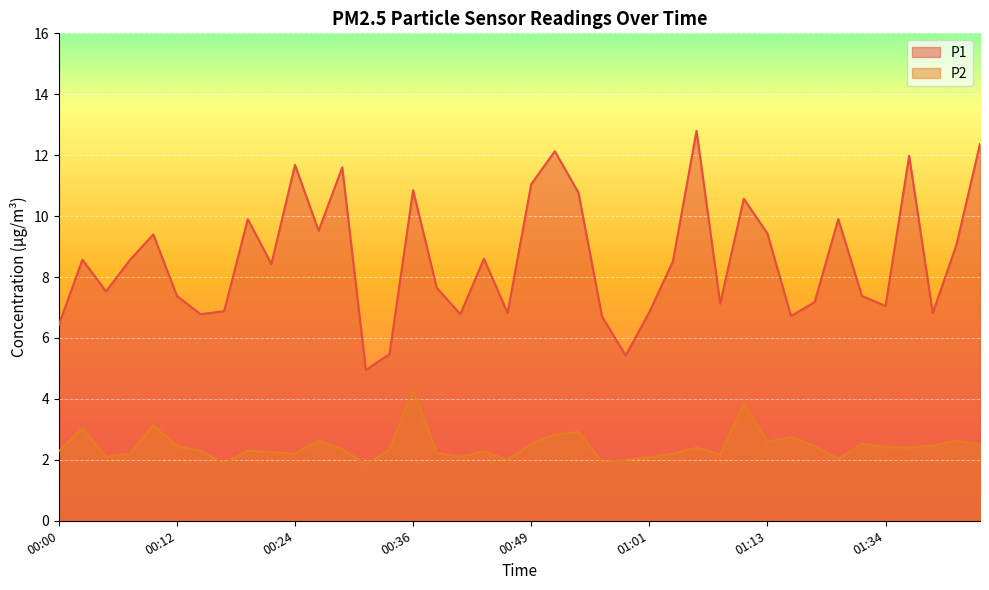

True or false: P1 and P2 intersect in this chart.

False